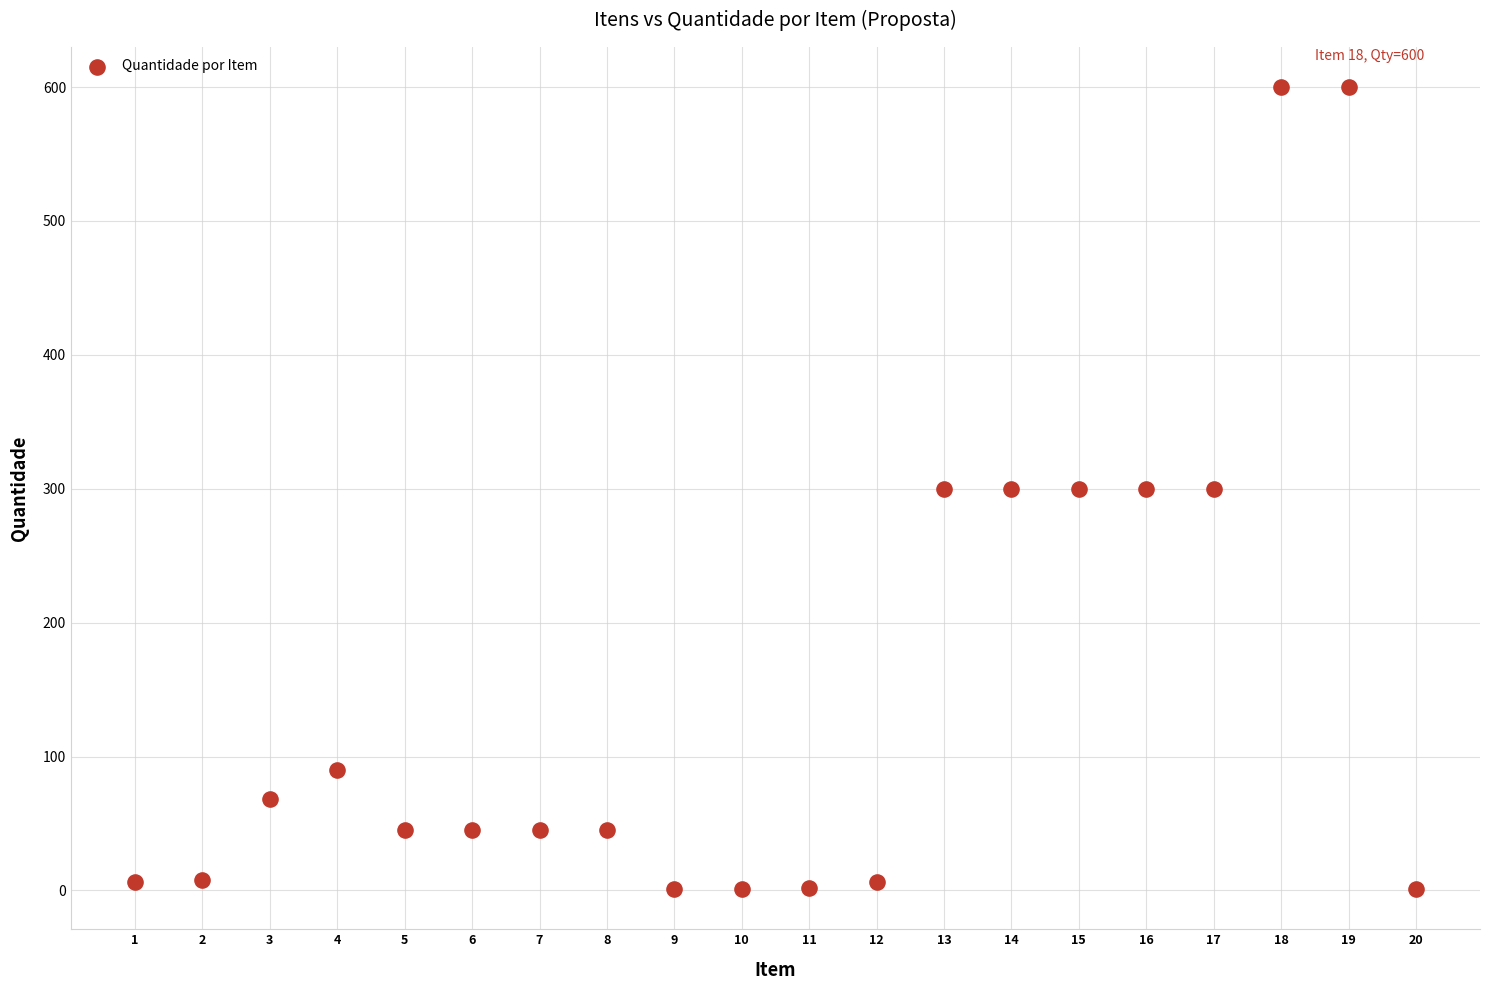

What is the range of Y values (max minus min)?

599